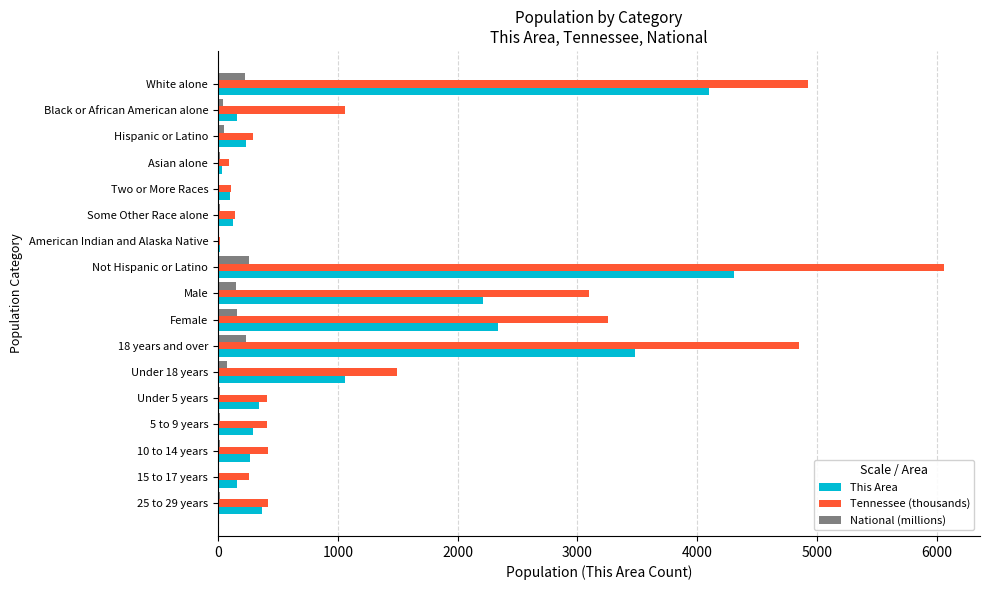

The value of Tennessee (thousands) at 25 to 29 years is 613.3. True or false?

False